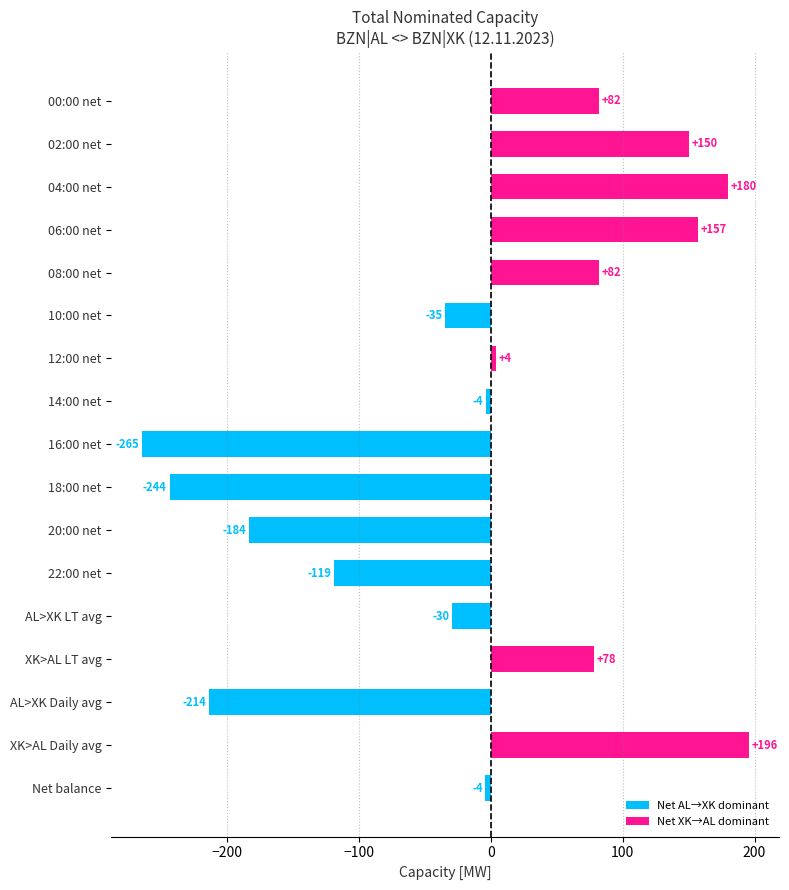

True or false: the data shows -358.2 at 18:00 net.

False